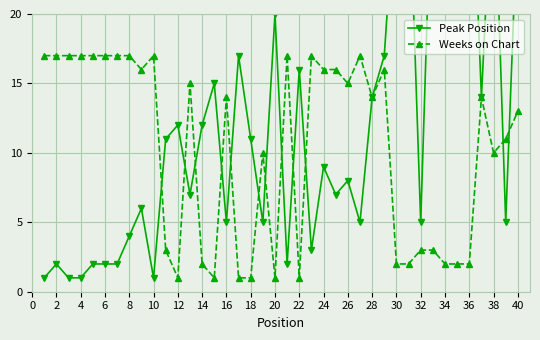

The value of Weeks on Chart at 30 is 2. True or false?

True